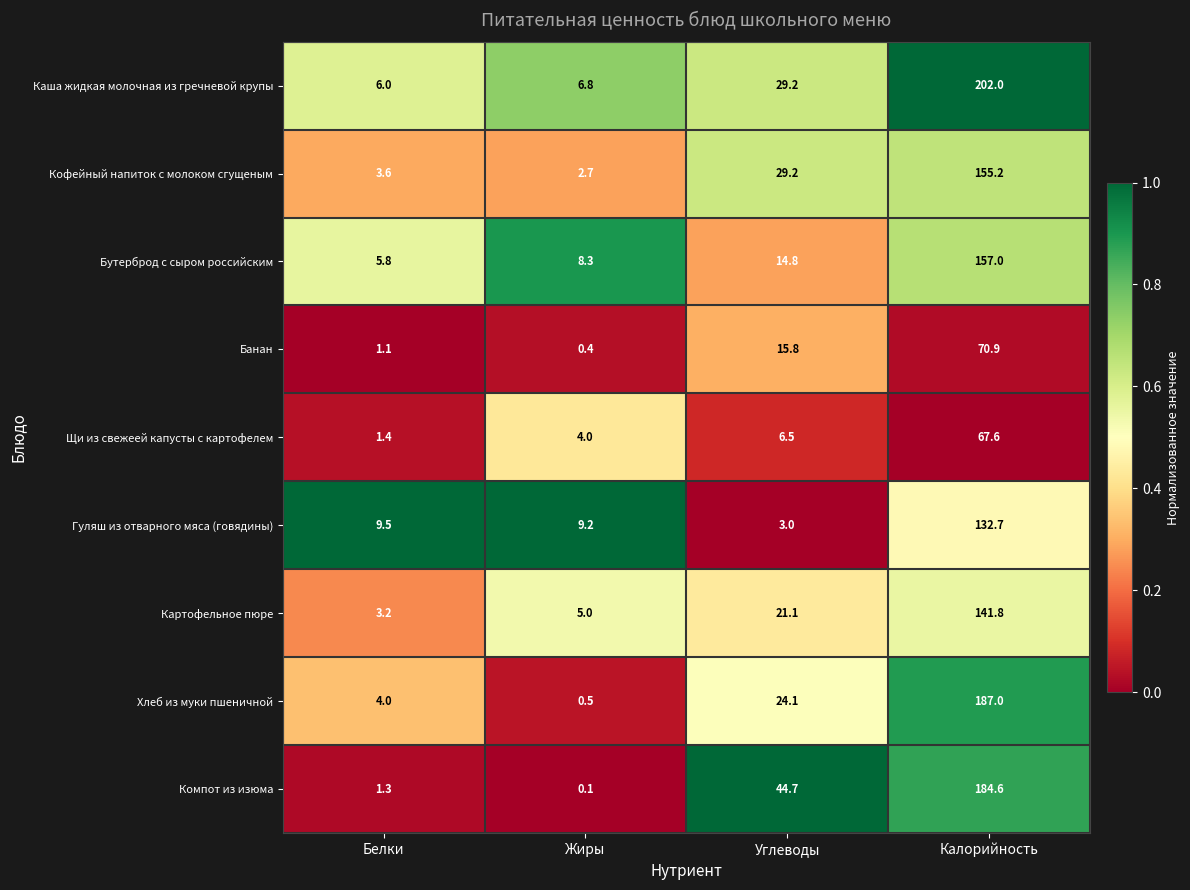

At how many categories does at least one series exceed 0?

4